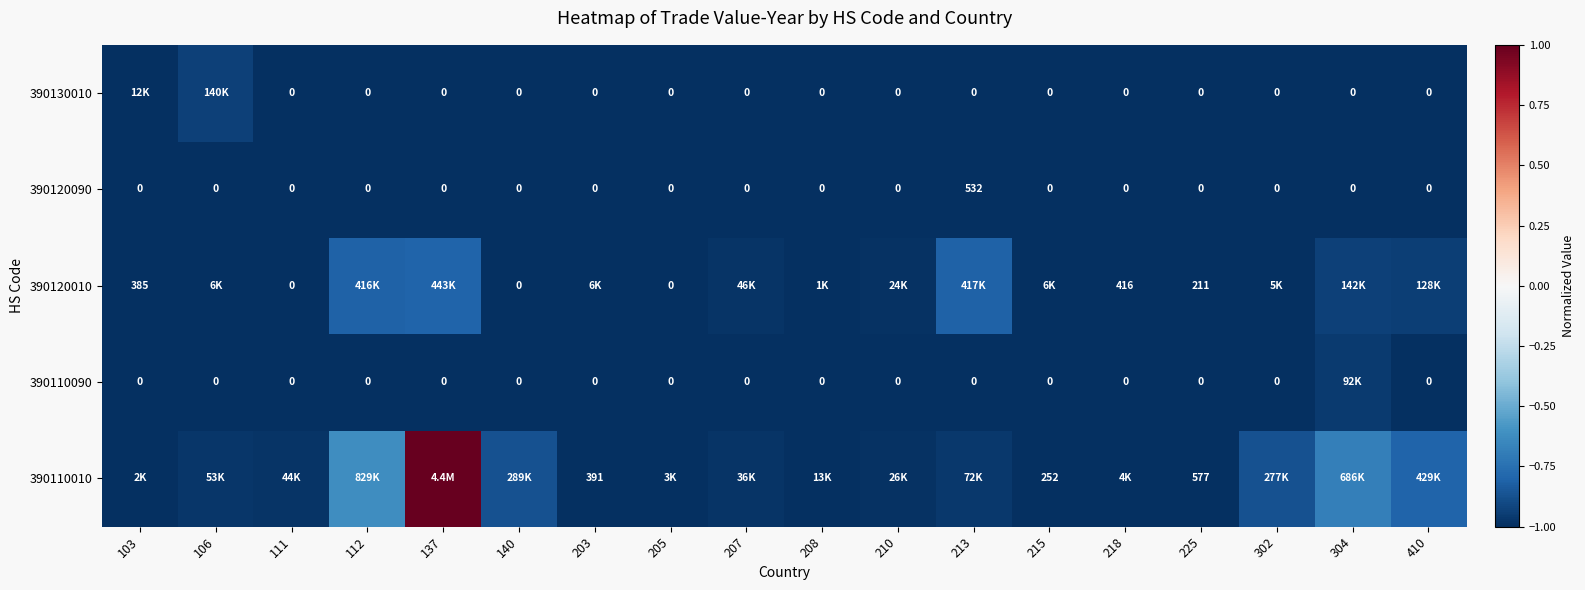

Which label corresponds to the smallest value in the chart?

103